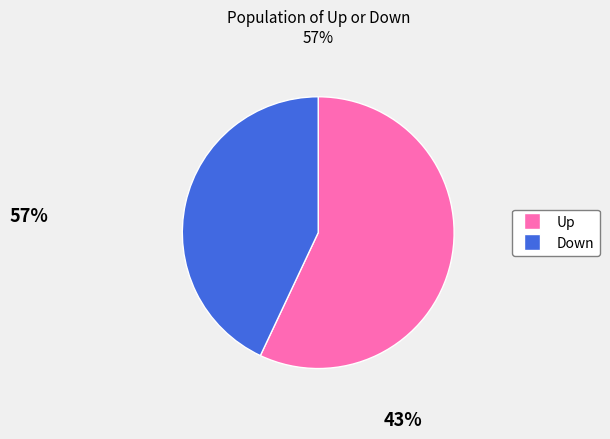

Is there any slice that represents more than half of the pie?

Yes